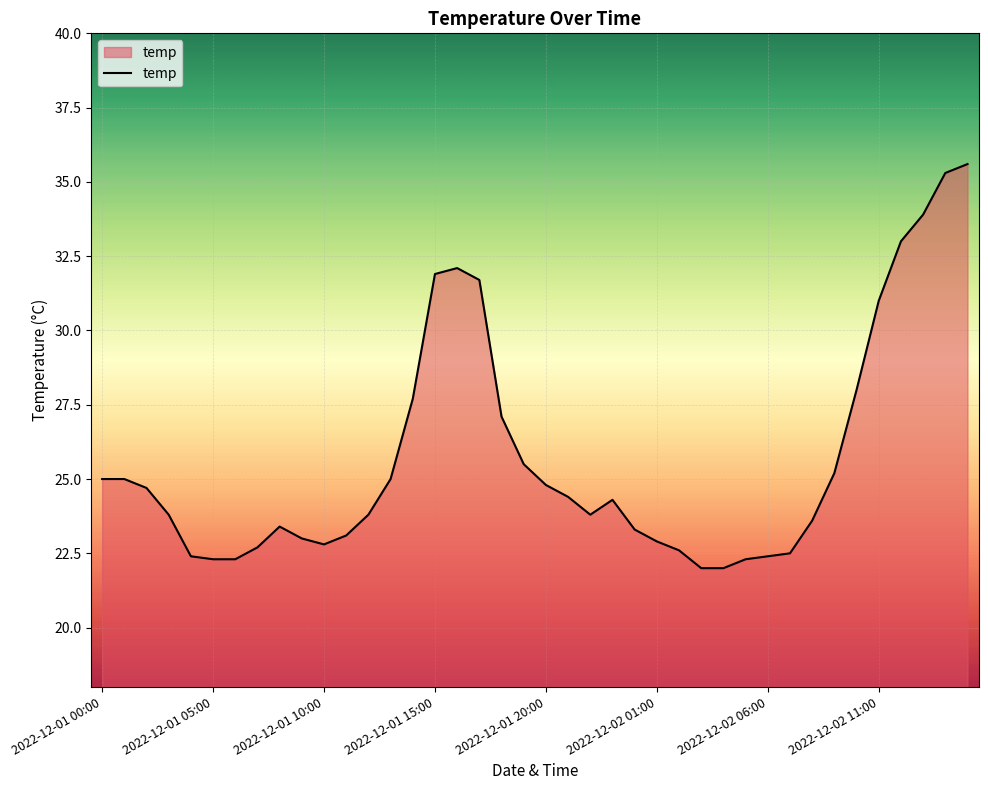

Is it true that the value at 2022-12-01 10:00 is 30.2?

False